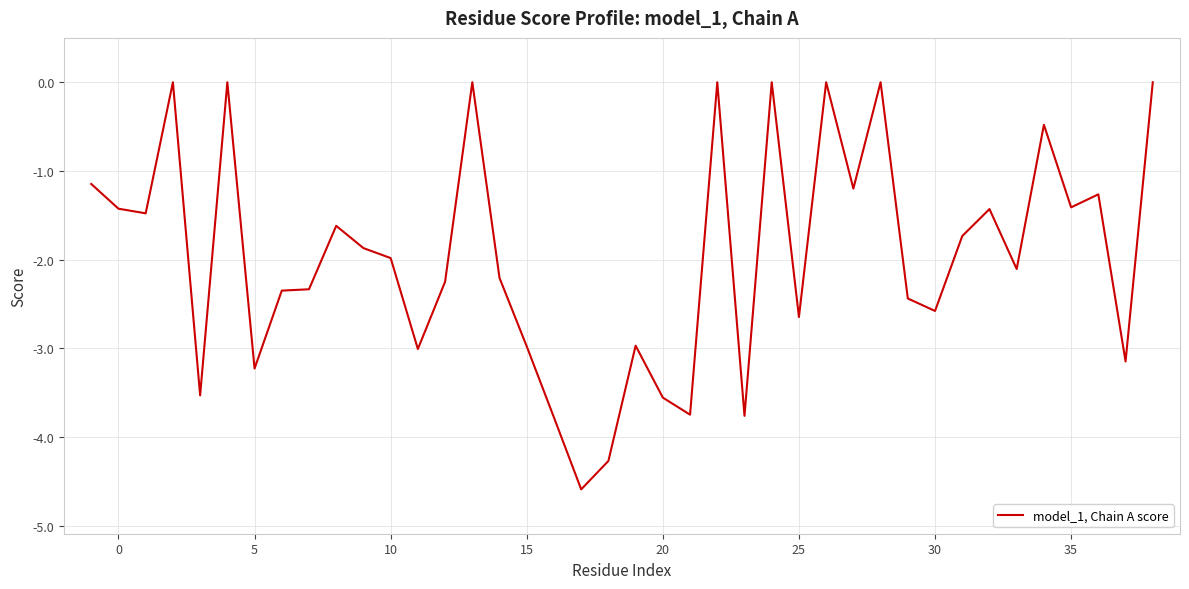

True or false: there are more than 2 points higher than both neighbors.

True